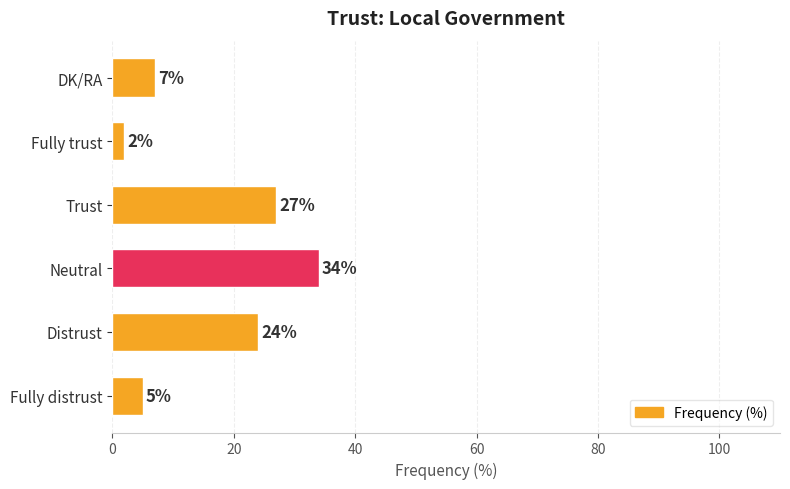

Reading top to bottom, transcribe all the data shown in this chart.

DK/RA=7	Fully trust=2	Trust=27	Neutral=34	Distrust=24	Fully distrust=5